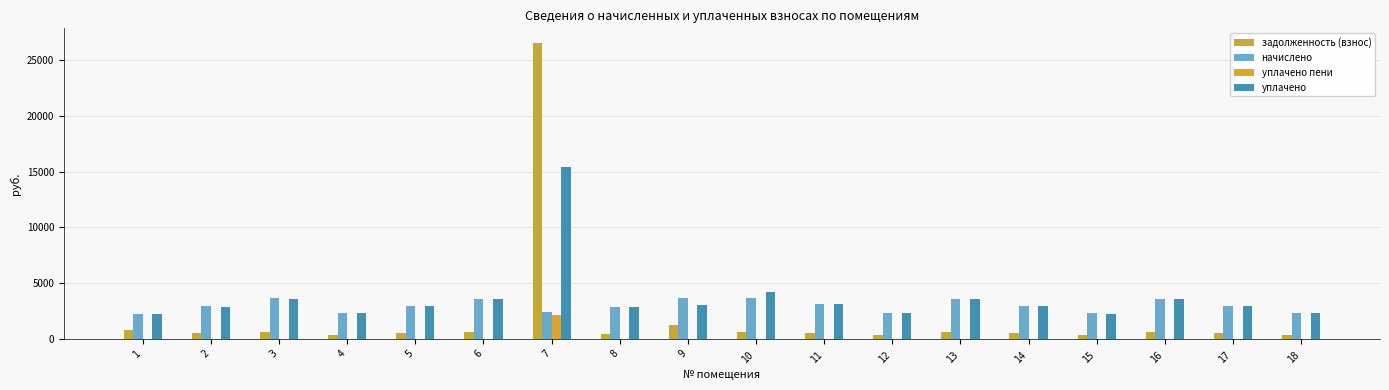

List the labels in order of уплачено value, smallest first.

1, 15, 12, 4, 18, 8, 2, 14, 5, 17, 9, 11, 16, 13, 6, 3, 10, 7